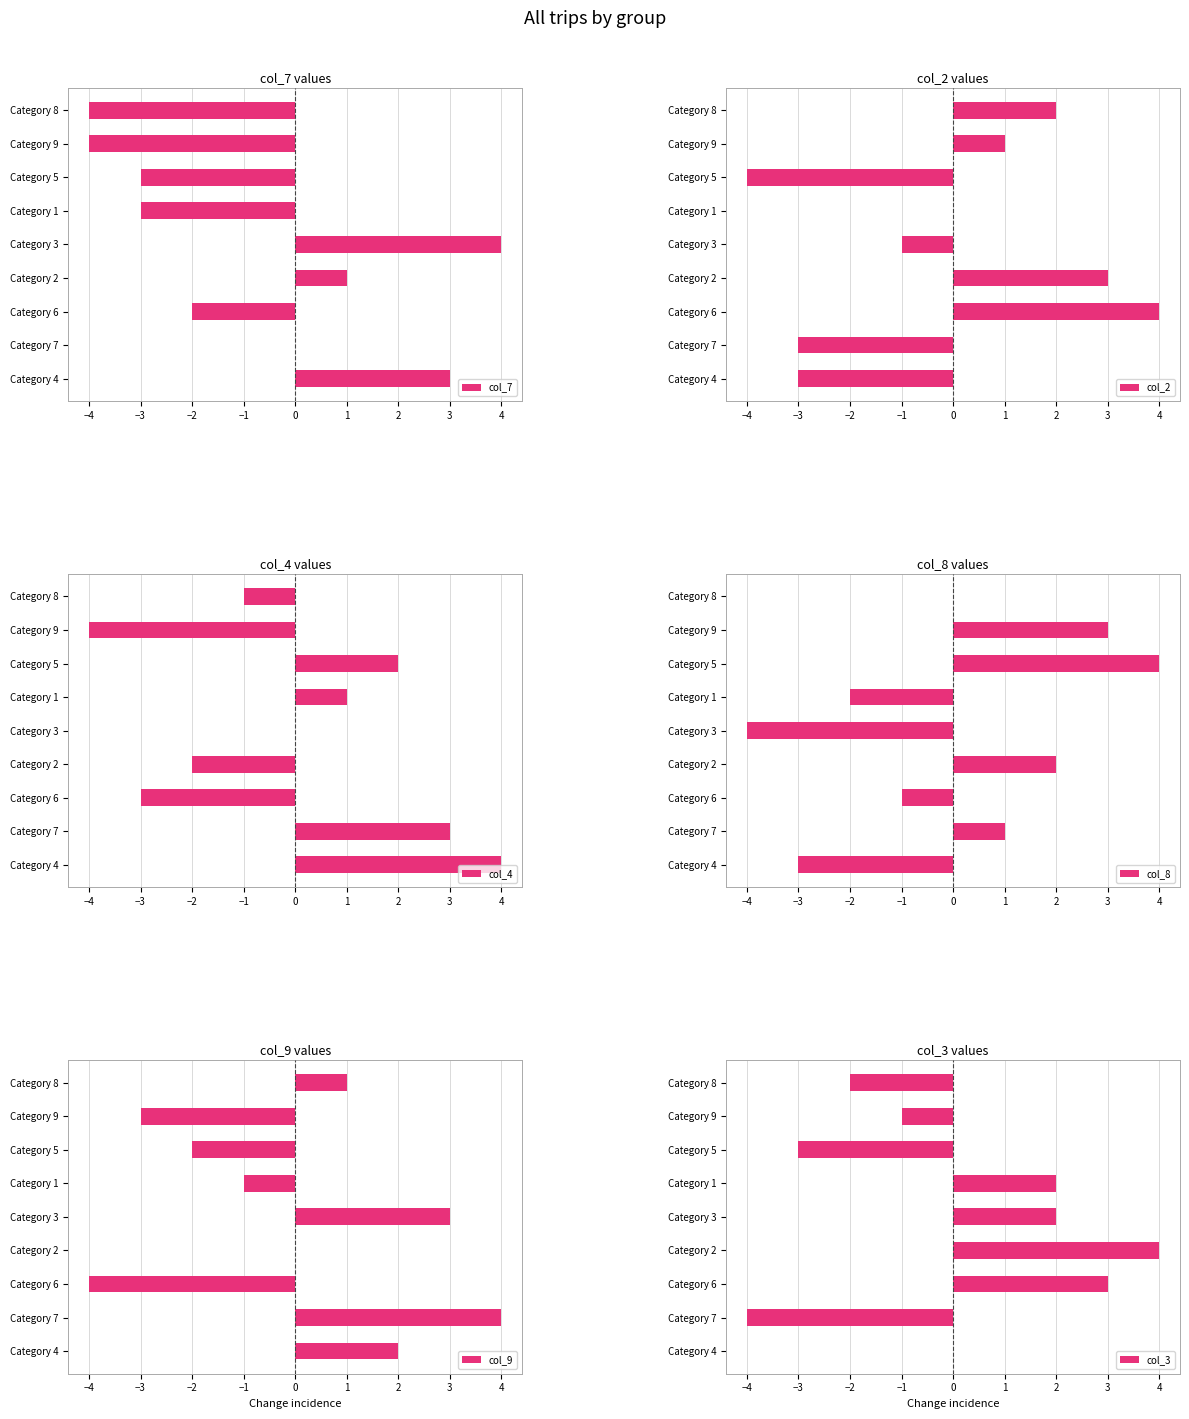

How many values in col_9 are above zero?

4